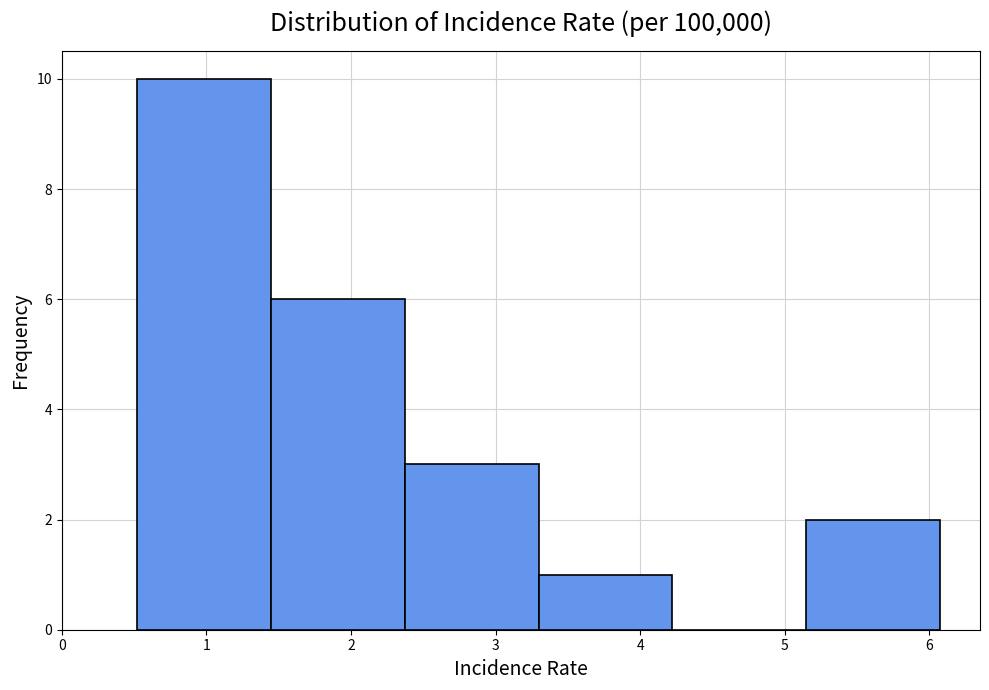

Reading left to right, transcribe this chart: for each bar, give the range it covers on the x-axis and its height. Neither the bar edges nor the heights are printed on the chart, so give them approximately, as read against the axes.

0.5 to 1.4: 10
1.4 to 2.4: 6
2.4 to 3.3: 3
3.3 to 4.2: 1
4.2 to 5.1: 0
5.1 to 6.1: 2